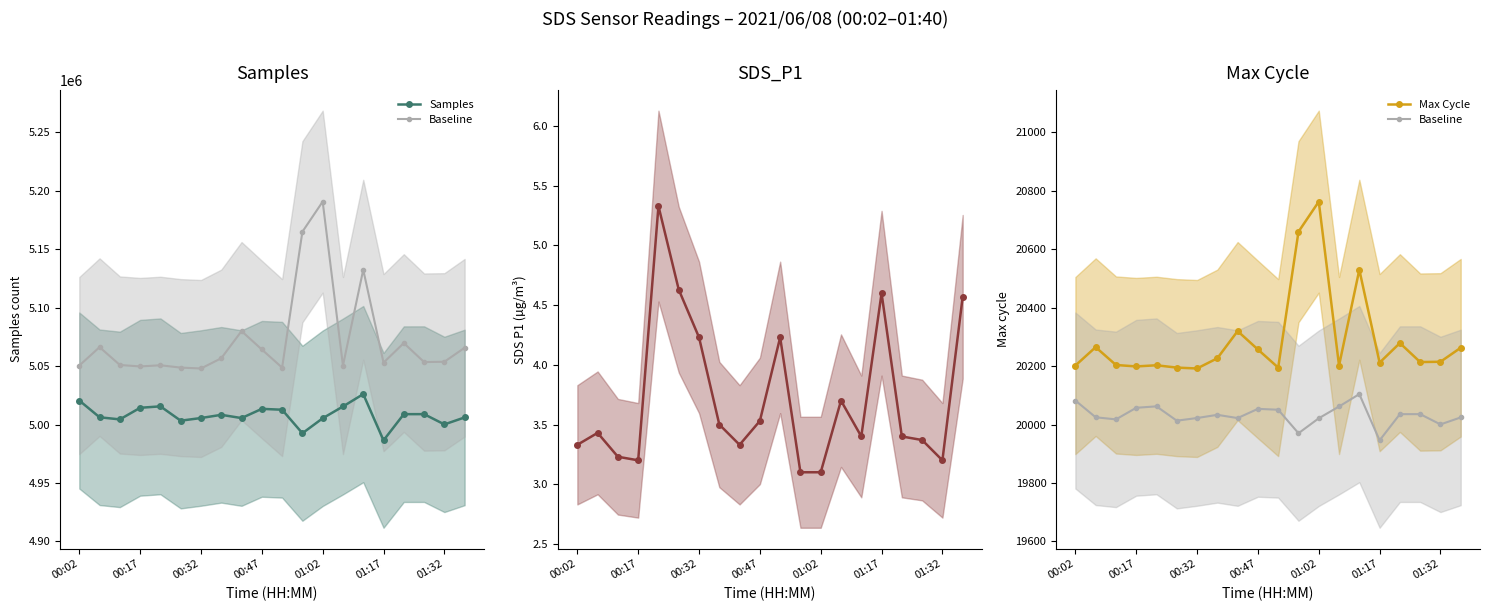

What is the spread (max minus min) of values at 00:47?

5013453.5